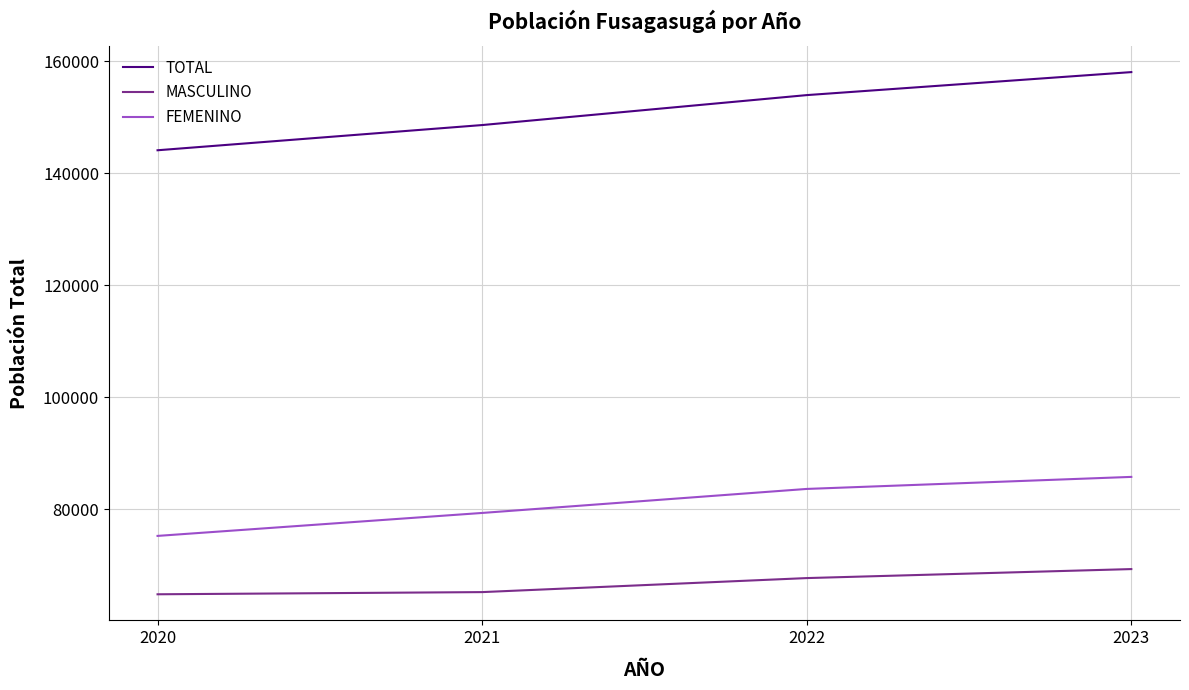

Rank the series by their maximum value, from lowest to highest.

MASCULINO, FEMENINO, TOTAL